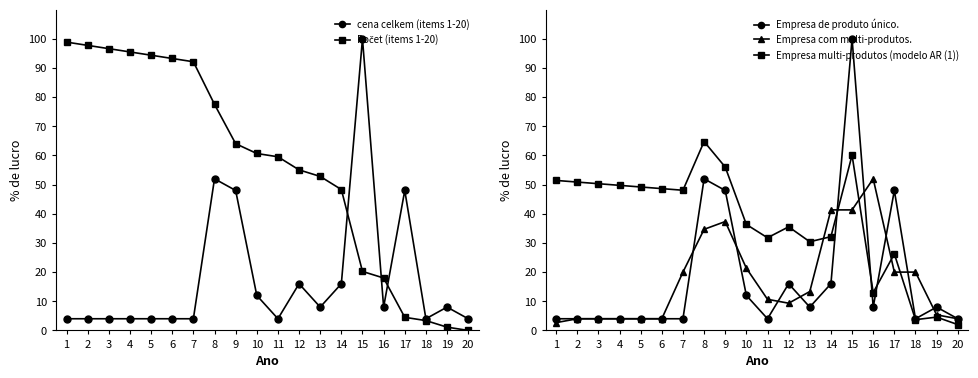

What is the maximum value shown in the chart?

100.0